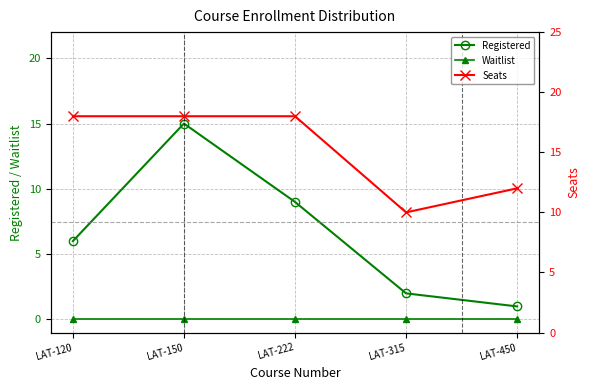

How many lines are shown in the chart?

3